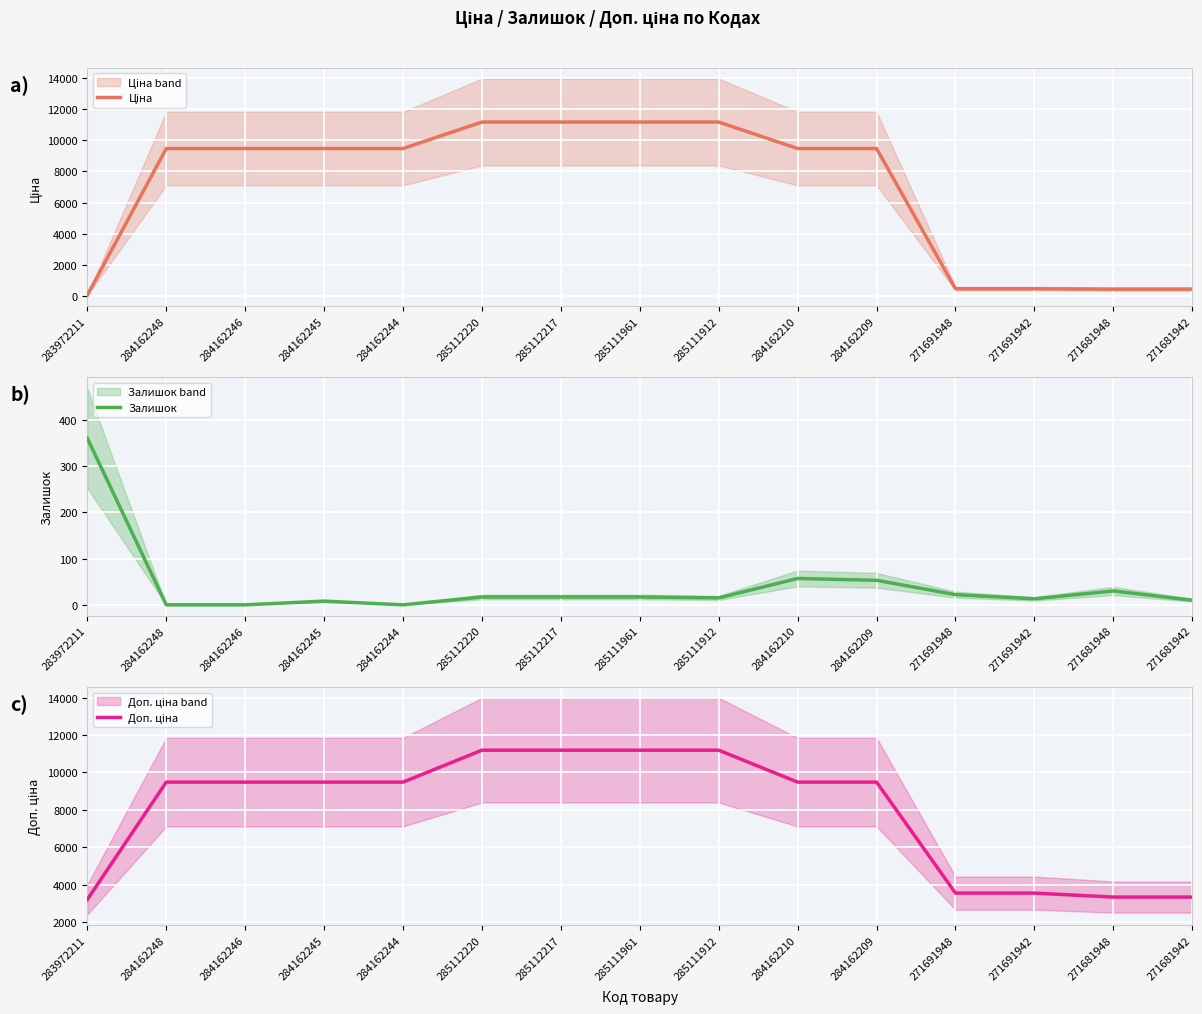

At 284162248, list the series in order from smallest to largest.

Залишок, Ціна, Доп. ціна